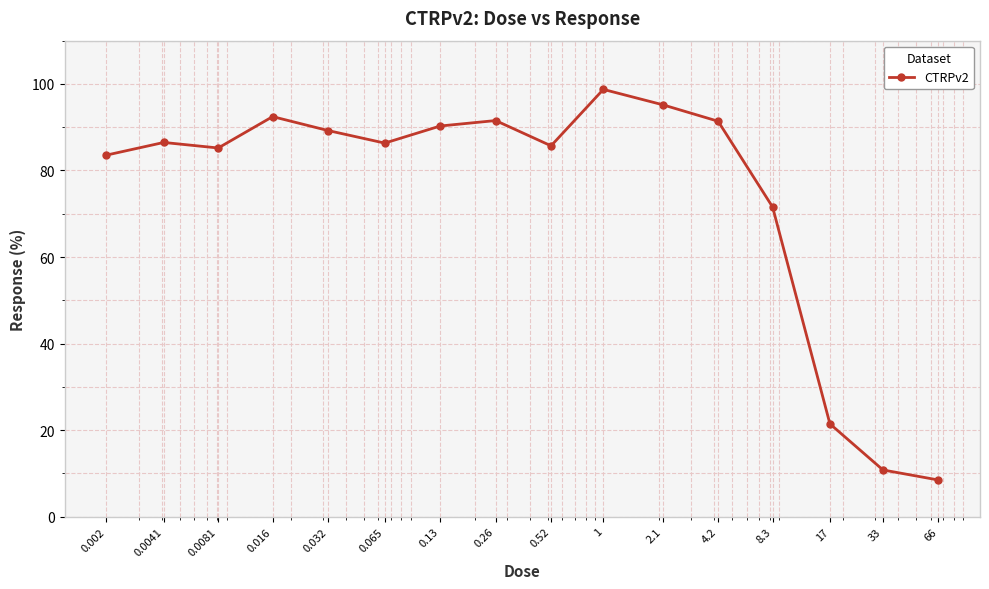

What is the value of the 2nd point from the left?

86.5